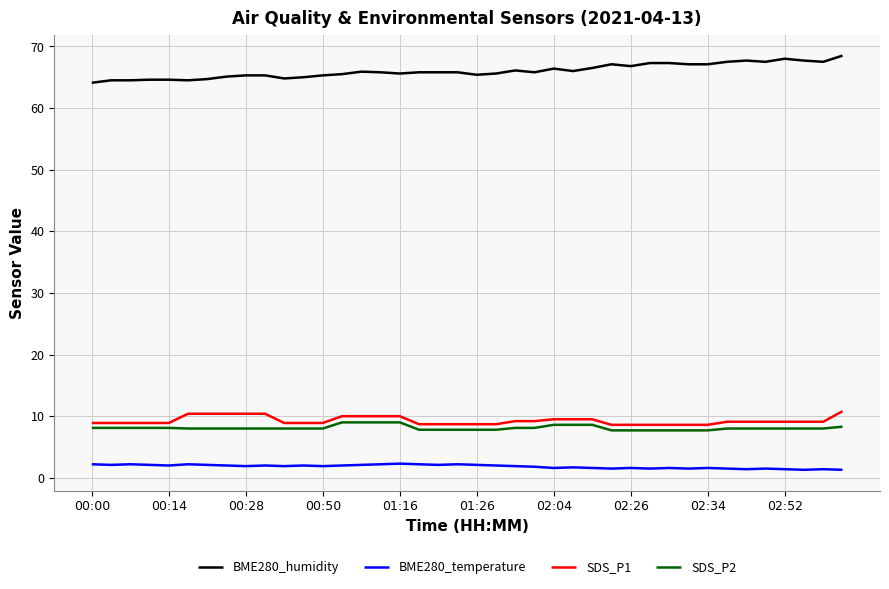

True or false: SDS_P2 and BME280_temperature cross at least once.

False